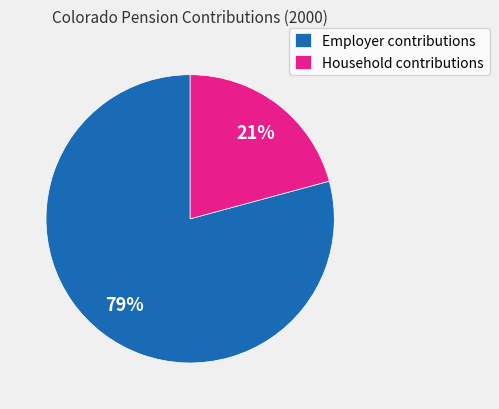

True or false: Employer contributions accounts for 79% of the total.

True